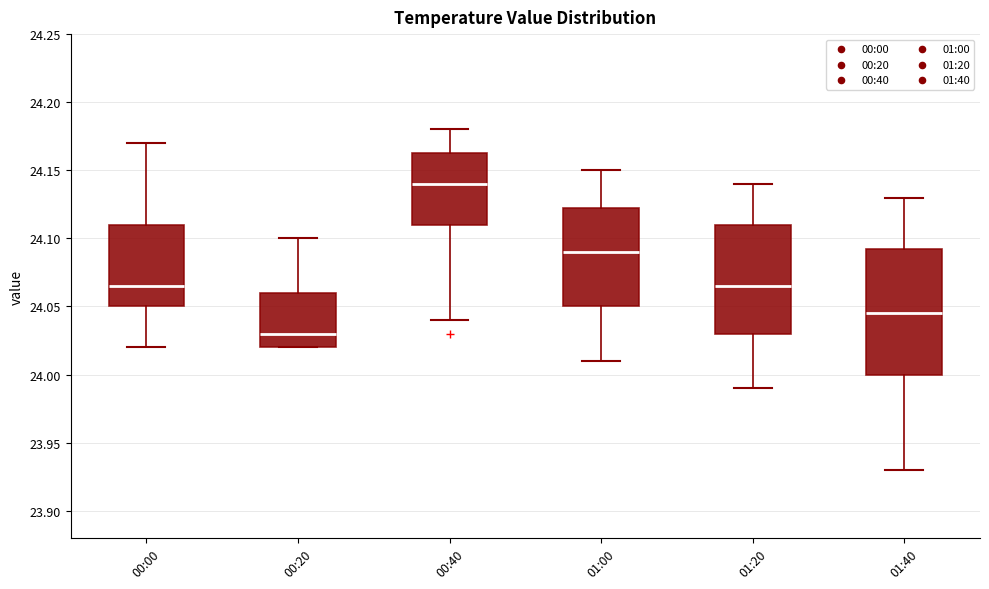

Which box's median line is the lowest?

00:20